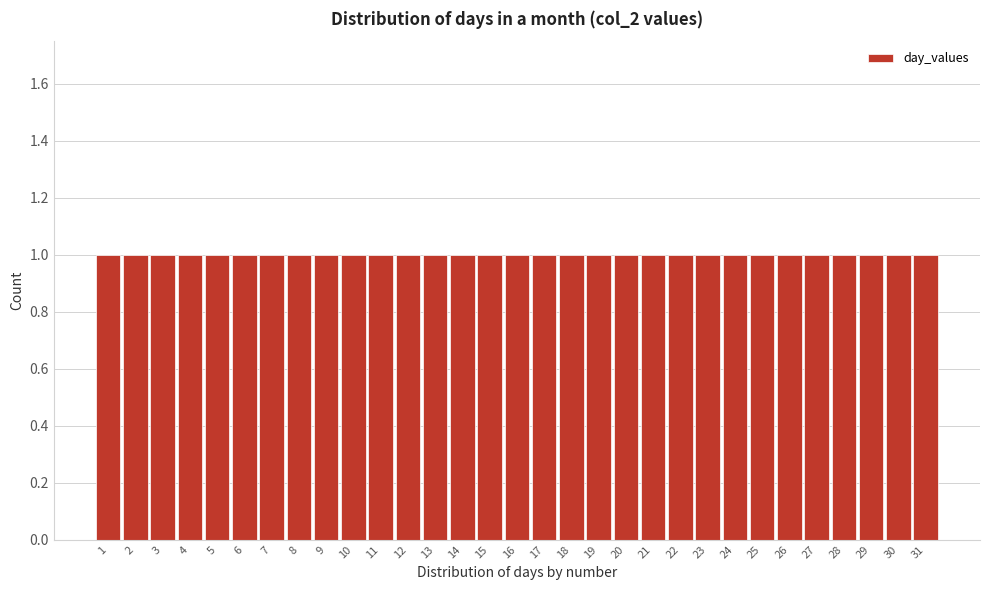

Reading left to right, list every bar in this chart as the range it spans on the x-axis followed by its height. The values are not printed on the chart, so give them approximately, as read against the axis.

0.5 to 1.5: 1
1.5 to 2.5: 1
2.5 to 3.5: 1
3.5 to 4.5: 1
4.5 to 5.5: 1
5.5 to 6.5: 1
6.5 to 7.5: 1
7.5 to 8.5: 1
8.5 to 9.5: 1
9.5 to 10.5: 1
10.5 to 11.5: 1
11.5 to 12.5: 1
12.5 to 13.5: 1
13.5 to 14.5: 1
14.5 to 15.5: 1
15.5 to 16.5: 1
16.5 to 17.5: 1
17.5 to 18.5: 1
18.5 to 19.5: 1
19.5 to 20.5: 1
20.5 to 21.5: 1
21.5 to 22.5: 1
22.5 to 23.5: 1
23.5 to 24.5: 1
24.5 to 25.5: 1
25.5 to 26.5: 1
26.5 to 27.5: 1
27.5 to 28.5: 1
28.5 to 29.5: 1
29.5 to 30.5: 1
30.5 to 31.5: 1